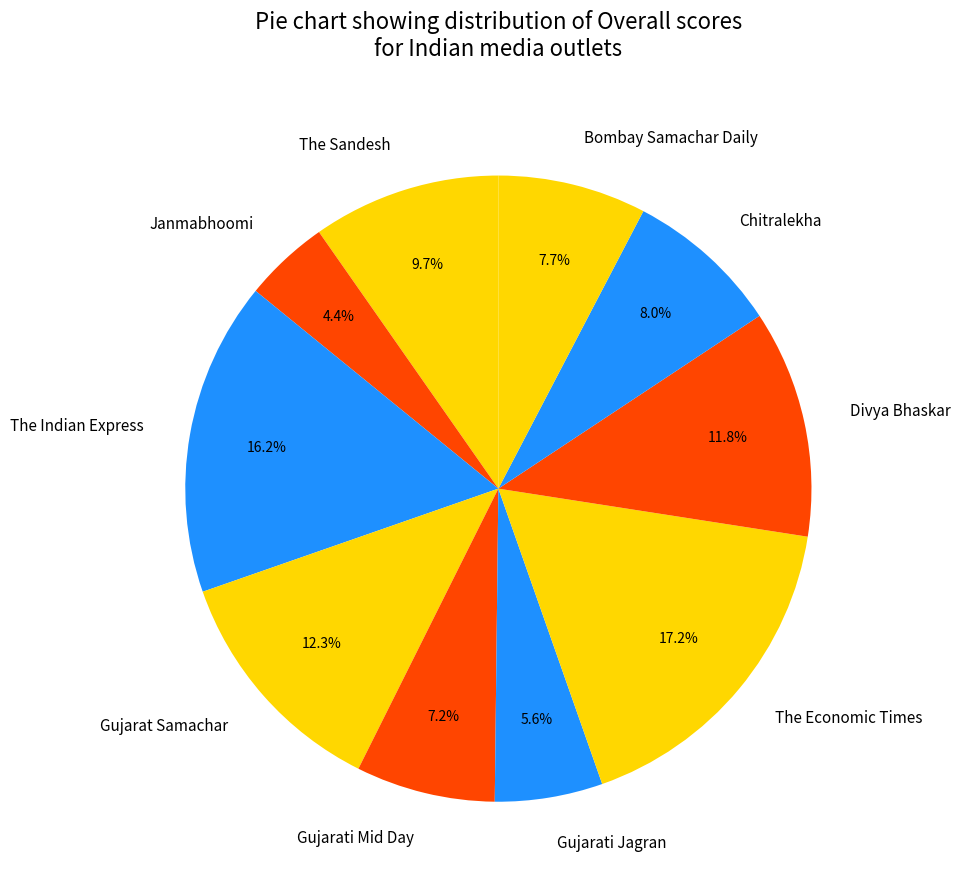

Is Chitralekha the majority of the pie?

No